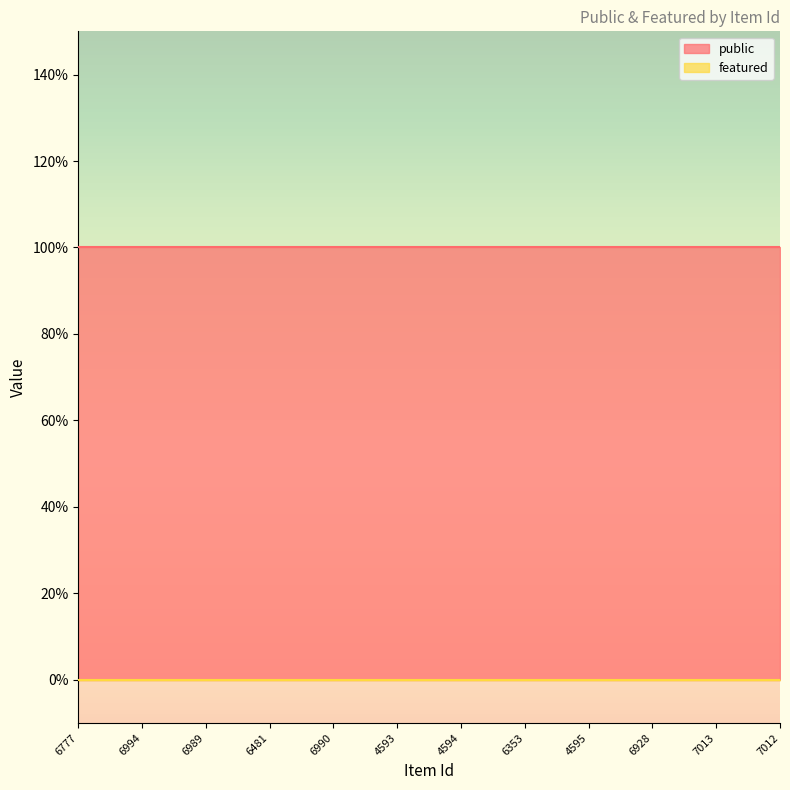

What is the spread (max minus min) of values at 4594?

1